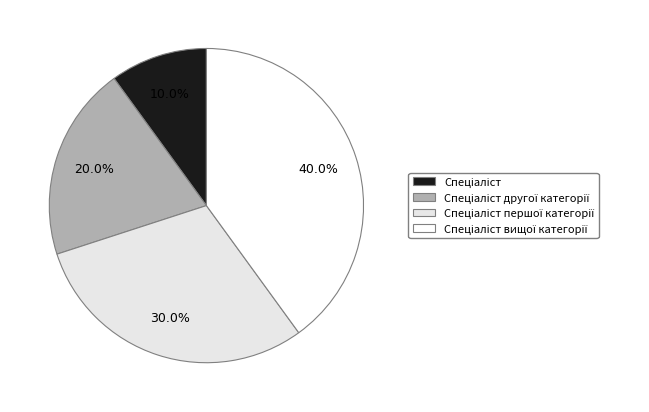

What is the total percentage of Спеціаліст першої категорії and Спеціаліст другої категорії?

50.0%